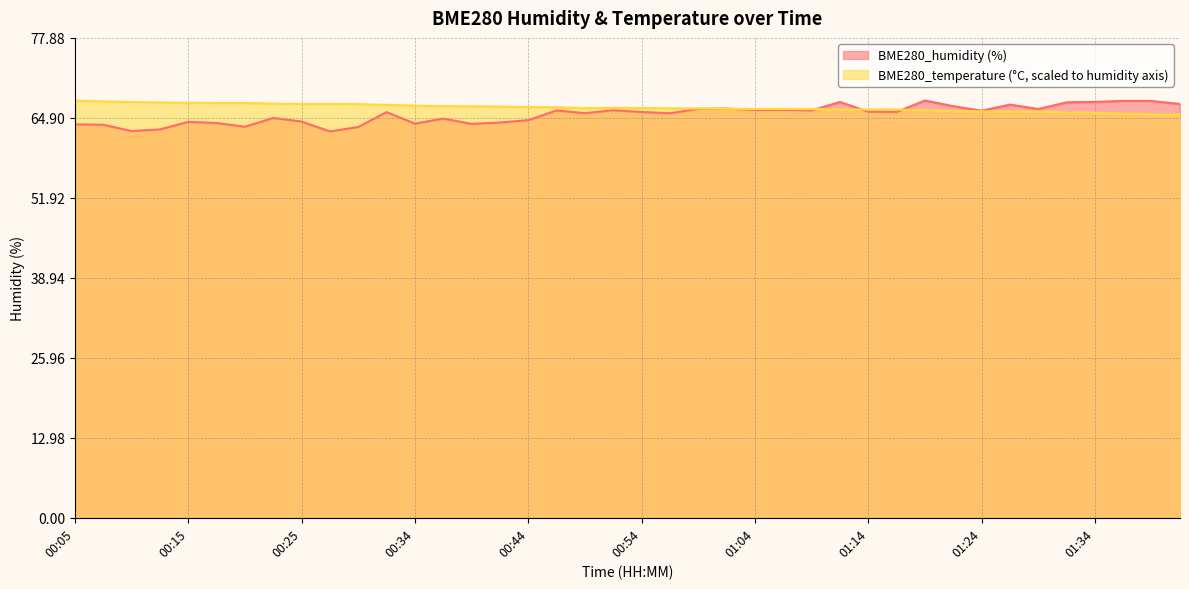

Reading left to right, transcribe all the data shown in this chart.

BME280_humidity: 00:05=63.8	00:08=63.8	00:10=62.8	00:12=63.0	00:15=64.2	00:17=64.1	00:20=63.5	00:22=64.9	00:25=64.3	00:27=62.7	00:30=63.4	00:32=65.8	00:34=64.0	00:37=64.8	00:39=63.9	00:42=64.1	00:44=64.5	00:46=66.1	00:49=65.7	00:51=66.1	00:54=65.8	00:56=65.7	00:59=66.4	01:01=66.4	01:04=66.2	01:06=66.2	01:09=66.1	01:11=67.5	01:14=65.9	01:16=65.9	01:19=67.7	01:22=66.8	01:24=66.1	01:27=67.0	01:29=66.3	01:32=67.4	01:34=67.5	01:37=67.7	01:39=67.6	01:41=67.2
BME280_temperature: 00:05=67.7	00:08=67.6	00:10=67.5	00:12=67.4	00:15=67.4	00:17=67.3	00:20=67.3	00:22=67.2	00:25=67.2	00:27=67.2	00:30=67.1	00:32=67.0	00:34=66.9	00:37=66.8	00:39=66.8	00:42=66.7	00:44=66.7	00:46=66.6	00:49=66.5	00:51=66.5	00:54=66.5	00:56=66.5	00:59=66.4	01:01=66.4	01:04=66.3	01:06=66.3	01:09=66.3	01:11=66.3	01:14=66.3	01:16=66.3	01:19=66.1	01:22=66.1	01:24=65.9	01:27=65.9	01:29=65.9	01:32=65.8	01:34=65.7	01:37=65.6	01:39=65.5	01:41=65.4